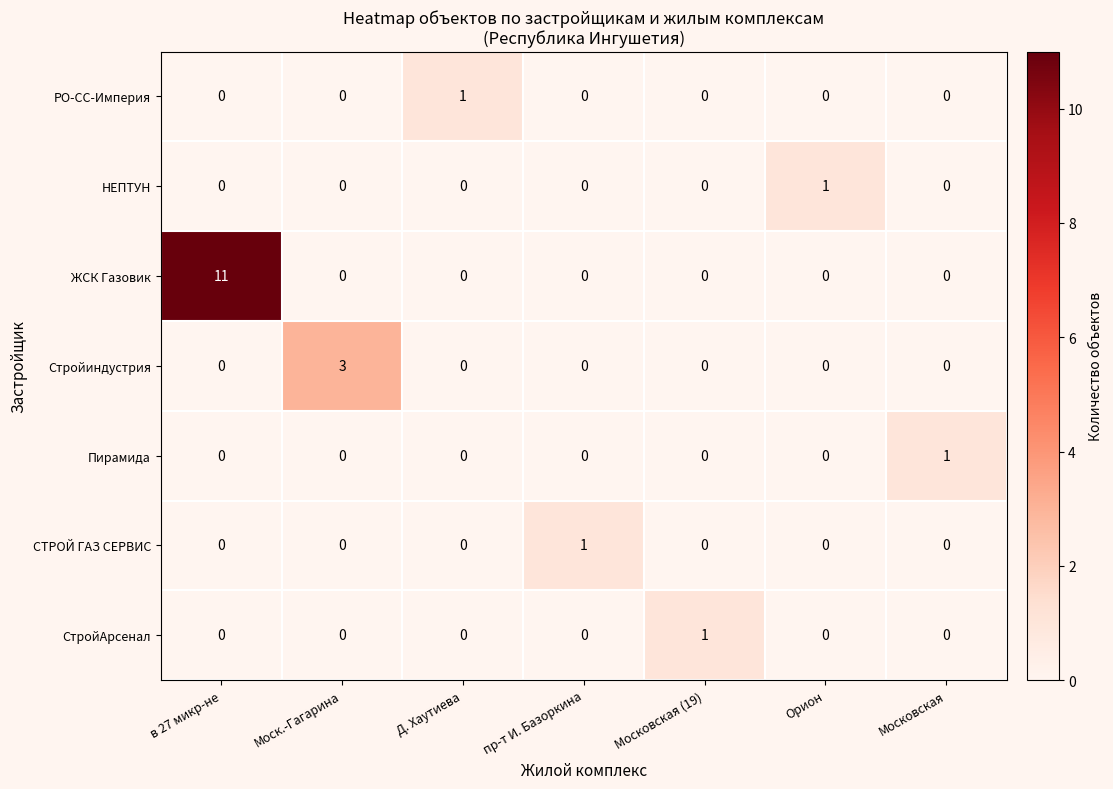

Which category has the highest value across all series?

в 27 микр-не